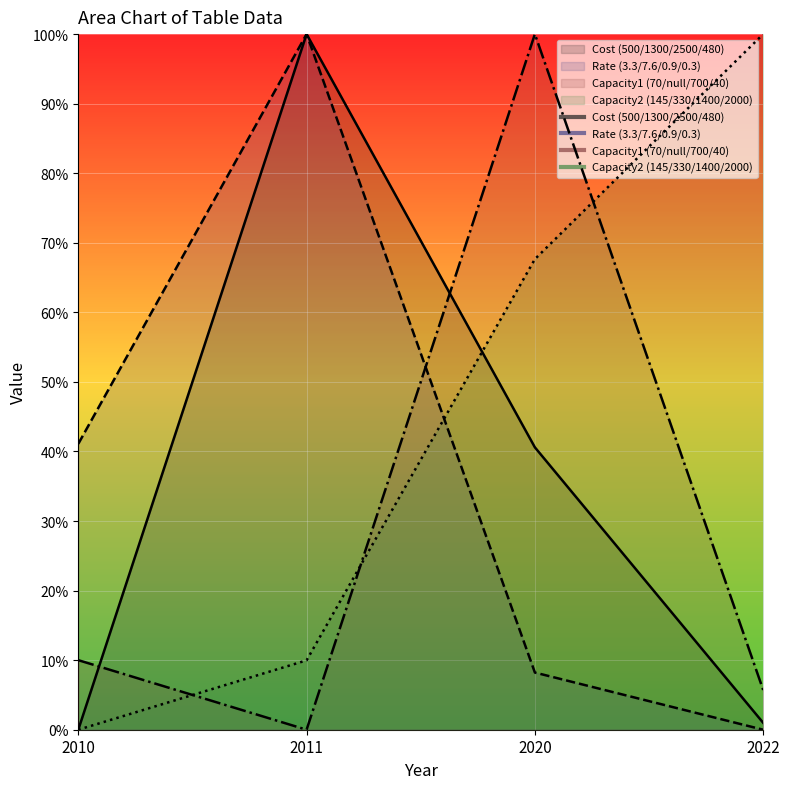

List the series in order of their peak value, lowest first.

Cost (500/1300/2500/480), Rate (3.3/7.6/0.9/0.3), Capacity1 (70/null/700/40), Capacity2 (145/330/1400/2000)